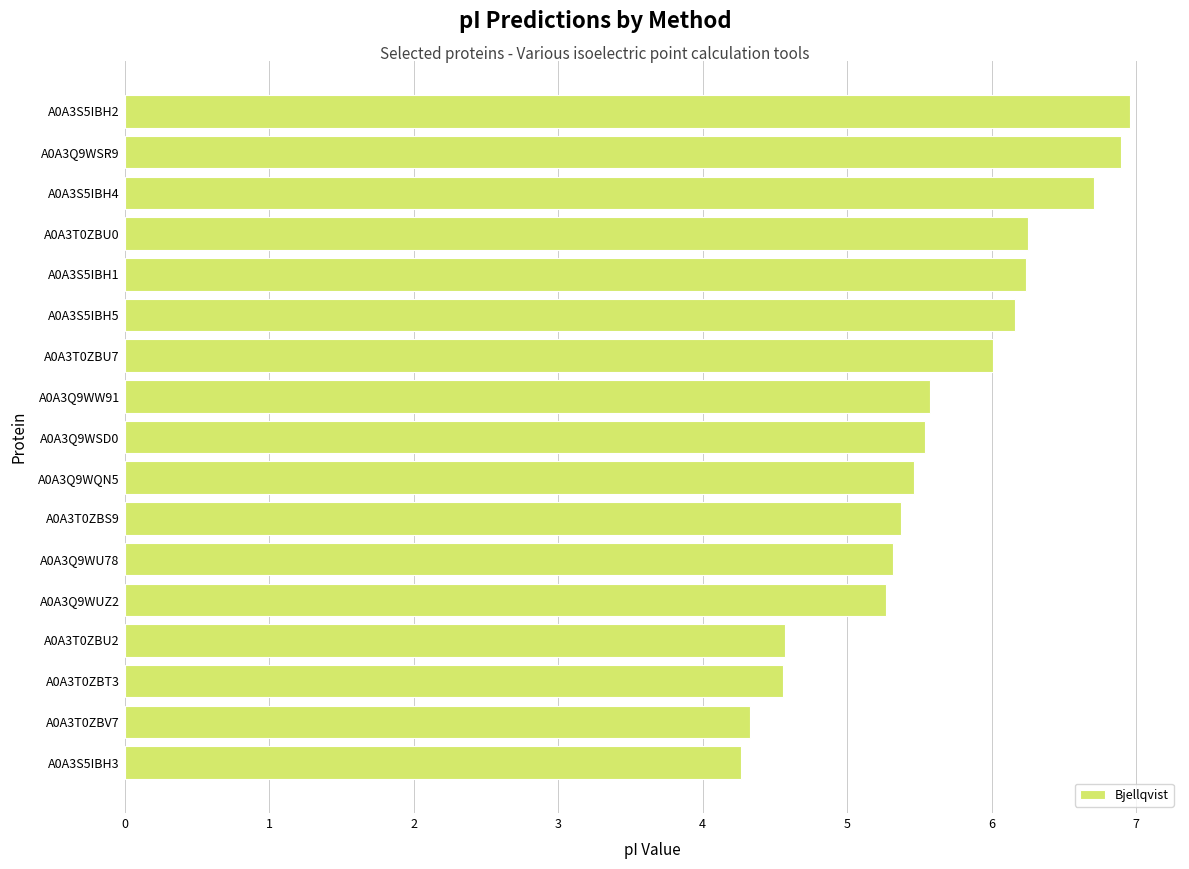

What is the change in value from A0A3T0ZBT3 to A0A3S5IBH1?

+1.7